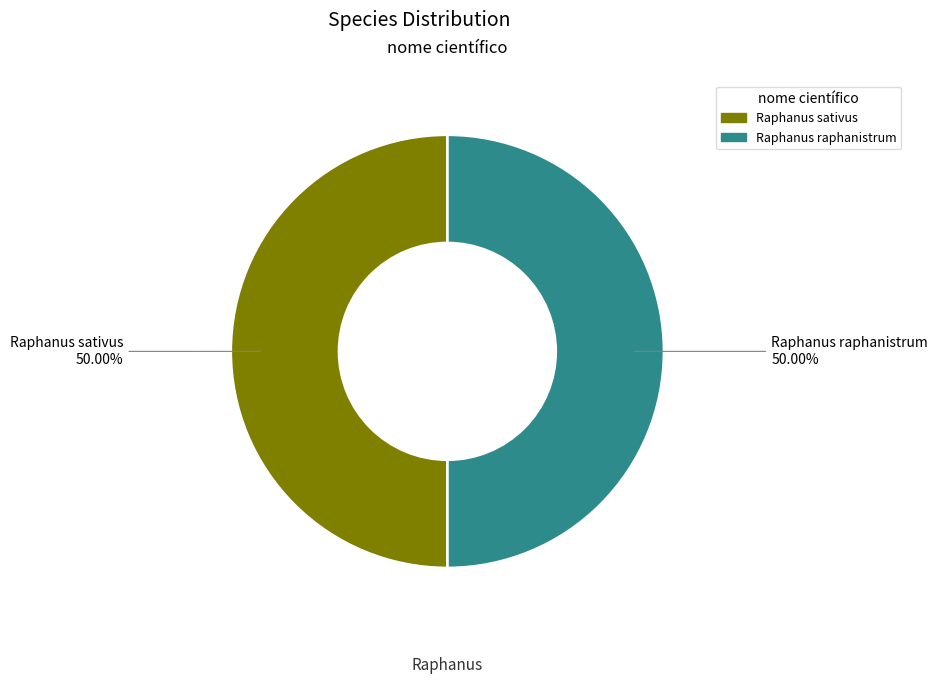

Approximately how many times larger is the value at Raphanus sativus compared to Raphanus raphanistrum?

1.0